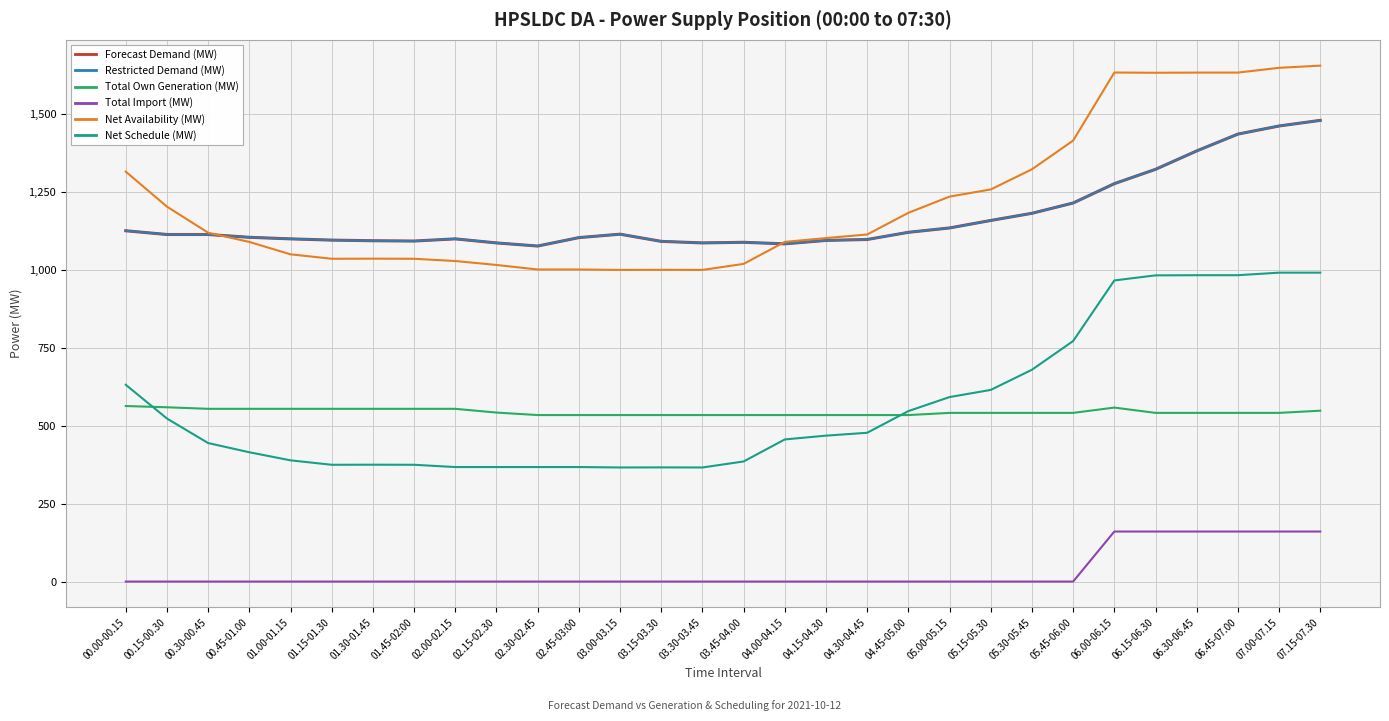

Where is Total Own Generation (MW) nearest to the value 548?

07.15-07.30